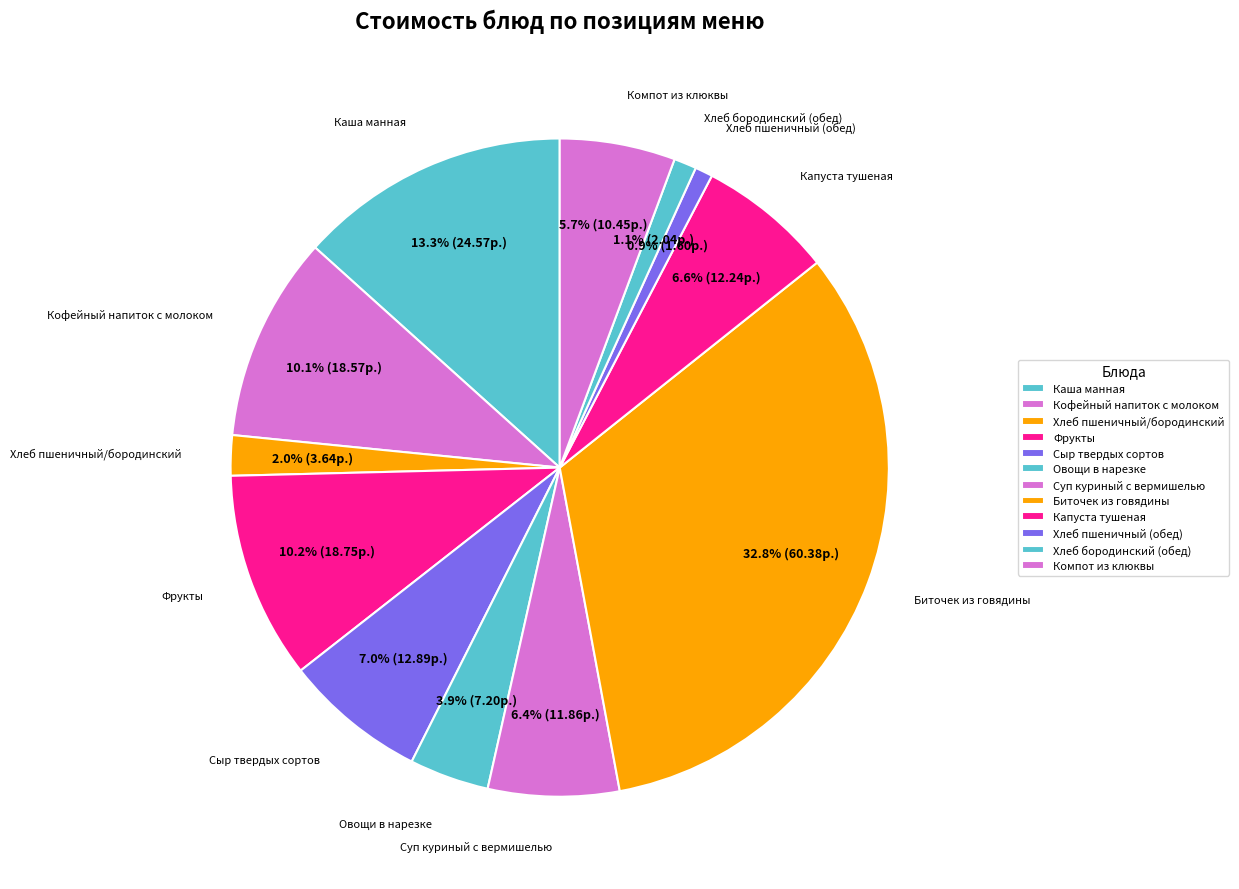

How many slices are in this pie chart?

12